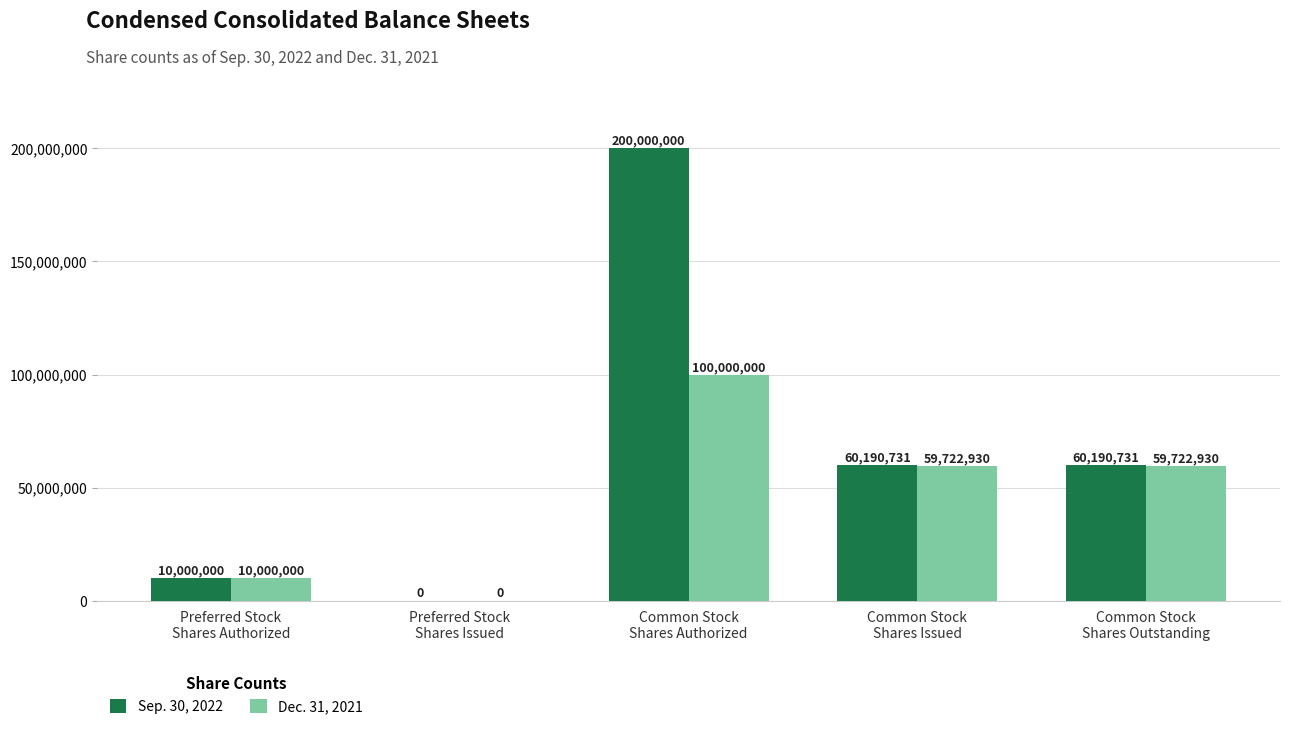

How many positive values does the Sep. 30, 2022 series have?

4